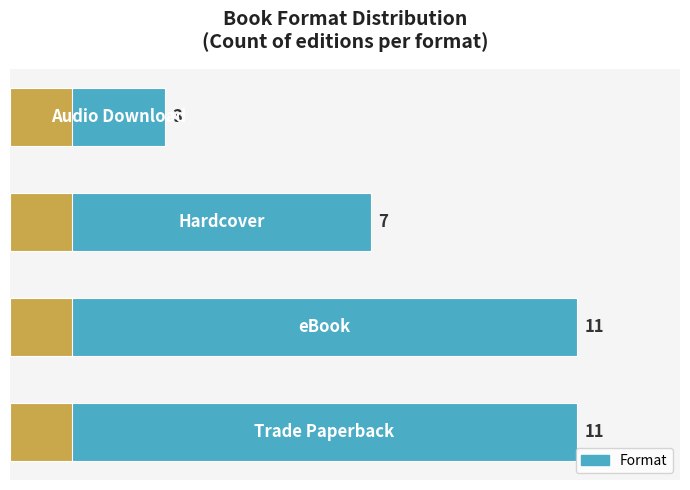

What is the difference between the values at 2 and 1?

4